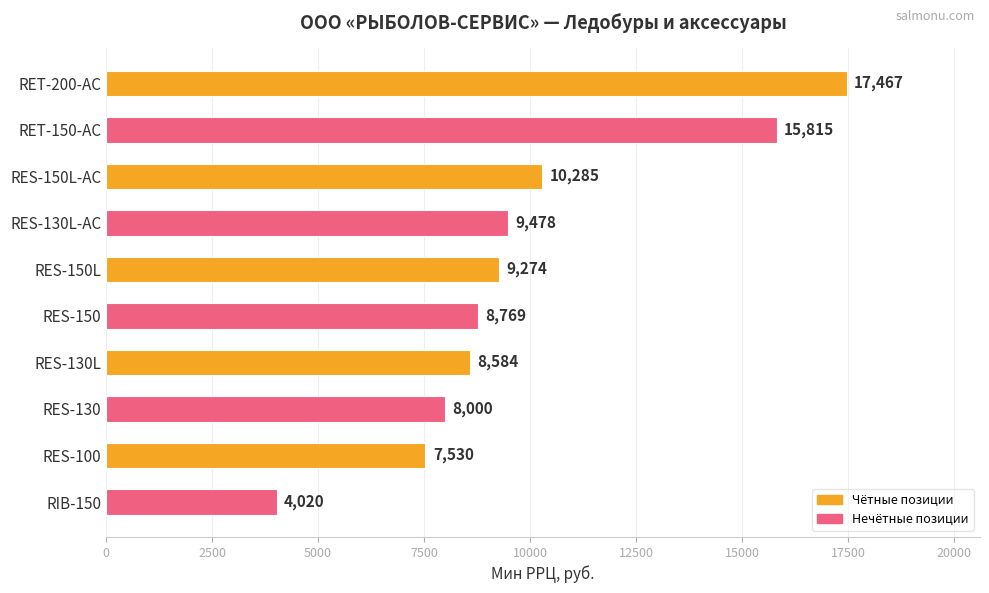

Count the number of data series in this chart.

1